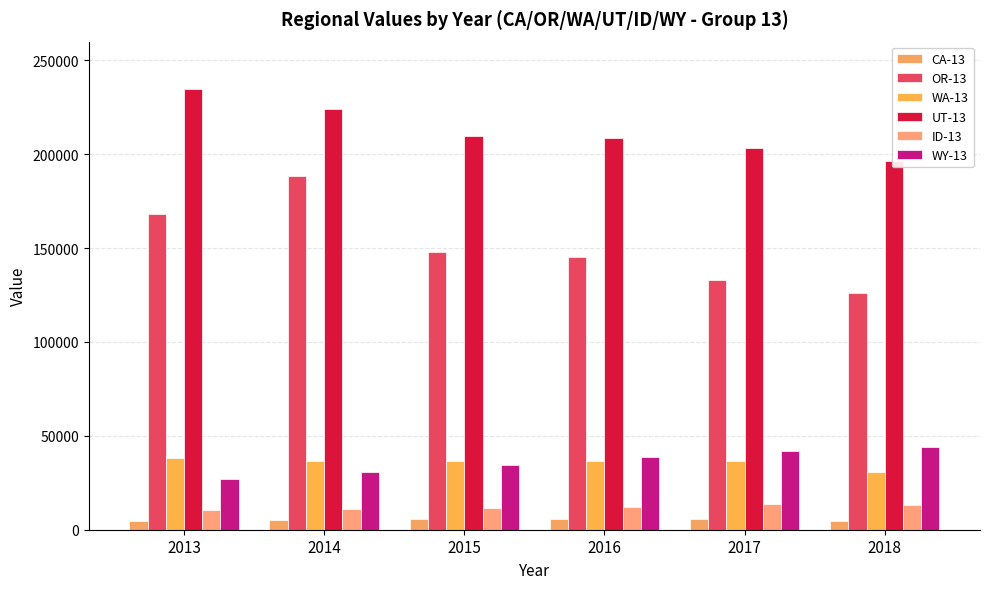

The WY-13 series shows 34740 at 2015. True or false?

True